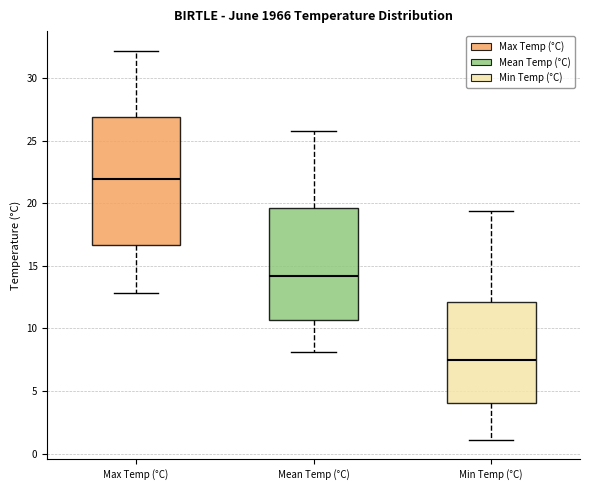

Reading left to right, transcribe this box plot: for each box, give where its median line is, the range the box spans, and where its two whiskers end, as read against the y-axis. The values are not printed on the chart, so give them approximately, as read against the axis.

Max Temp (°C): median 22.0, box 16.5 to 27.0, whiskers 13.0 to 32.0
Mean Temp (°C): median 14.0, box 10.5 to 19.5, whiskers 8.0 to 26.0
Min Temp (°C): median 7.5, box 4.0 to 12.0, whiskers 1.0 to 19.5